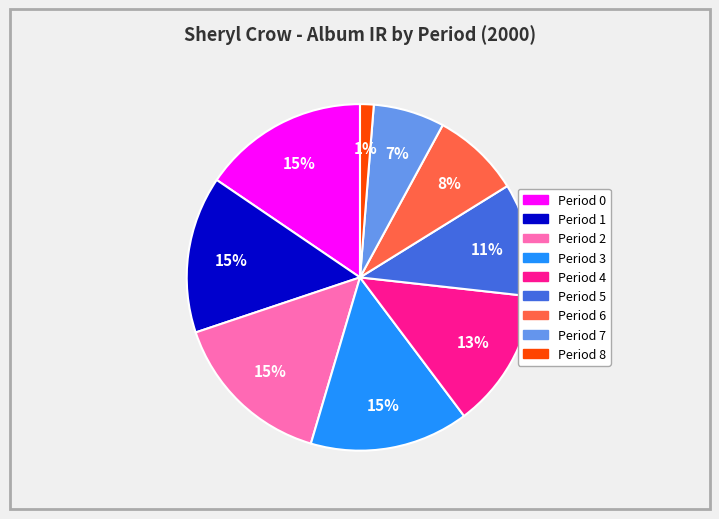

What percentage is the Period 6 slice, to the nearest percent?

8%